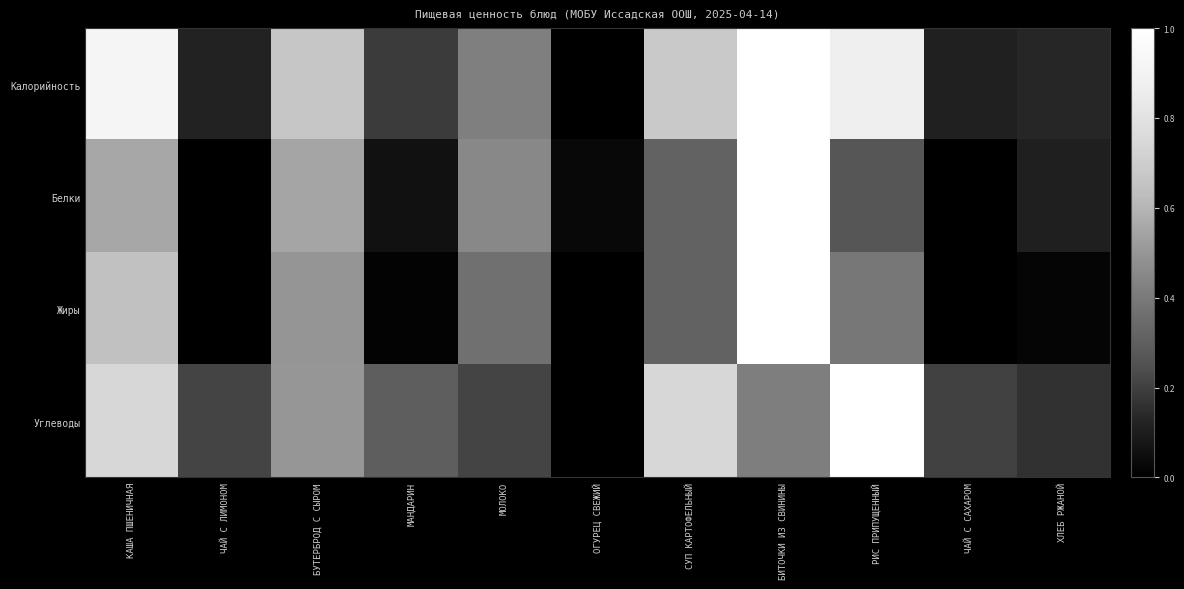

Reading right to left, extract all data points from this chart.

Калорийность: ХЛЕБ РЖАНОЙ=0.1	ЧАЙ С САХАРОМ=0.1	РИС ПРИПУЩЕННЫЙ=0.9	БИТОЧКИ ИЗ СВИНИНЫ=1.0	СУП КАРТОФЕЛЬНЫЙ=0.7	ОГУРЕЦ СВЕЖИЙ=0.0	МОЛОКО=0.4	МАНДАРИН=0.2	БУТЕРБРОД С СЫРОМ=0.7	ЧАЙ С ЛИМОНОМ=0.1	КАША ПШЕНИЧНАЯ=0.9
Белки: ХЛЕБ РЖАНОЙ=0.1	ЧАЙ С САХАРОМ=0.0	РИС ПРИПУЩЕННЫЙ=0.3	БИТОЧКИ ИЗ СВИНИНЫ=1.0	СУП КАРТОФЕЛЬНЫЙ=0.3	ОГУРЕЦ СВЕЖИЙ=0.0	МОЛОКО=0.5	МАНДАРИН=0.1	БУТЕРБРОД С СЫРОМ=0.5	ЧАЙ С ЛИМОНОМ=0.0	КАША ПШЕНИЧНАЯ=0.6
Жиры: ХЛЕБ РЖАНОЙ=0.0	ЧАЙ С САХАРОМ=0.0	РИС ПРИПУЩЕННЫЙ=0.4	БИТОЧКИ ИЗ СВИНИНЫ=1.0	СУП КАРТОФЕЛЬНЫЙ=0.3	ОГУРЕЦ СВЕЖИЙ=0.0	МОЛОКО=0.4	МАНДАРИН=0.0	БУТЕРБРОД С СЫРОМ=0.5	ЧАЙ С ЛИМОНОМ=0.0	КАША ПШЕНИЧНАЯ=0.6
Углеводы: ХЛЕБ РЖАНОЙ=0.2	ЧАЙ С САХАРОМ=0.2	РИС ПРИПУЩЕННЫЙ=1.0	БИТОЧКИ ИЗ СВИНИНЫ=0.4	СУП КАРТОФЕЛЬНЫЙ=0.7	ОГУРЕЦ СВЕЖИЙ=0.0	МОЛОКО=0.2	МАНДАРИН=0.3	БУТЕРБРОД С СЫРОМ=0.5	ЧАЙ С ЛИМОНОМ=0.2	КАША ПШЕНИЧНАЯ=0.7